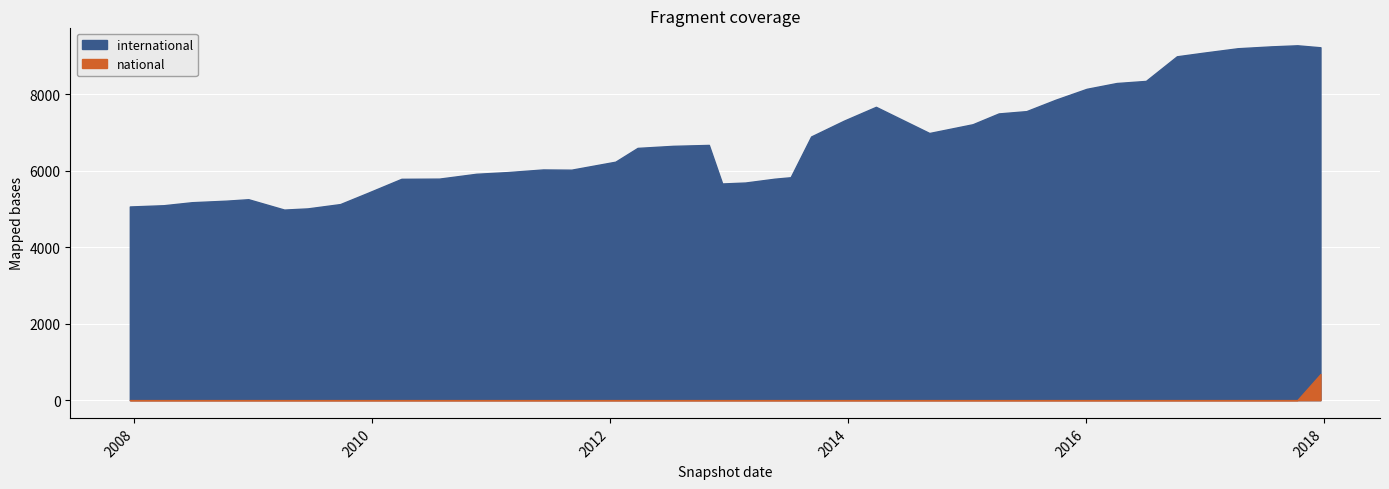

At which label does national reach its peak?

2017-12-22